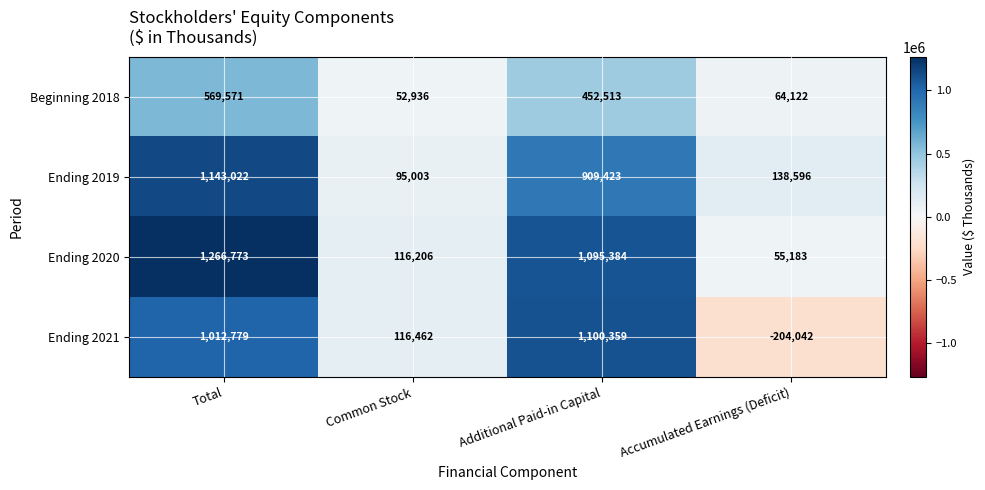

Between Common Stock and Accumulated Earnings (Deficit), which series saw the biggest shift?

Ending 2021